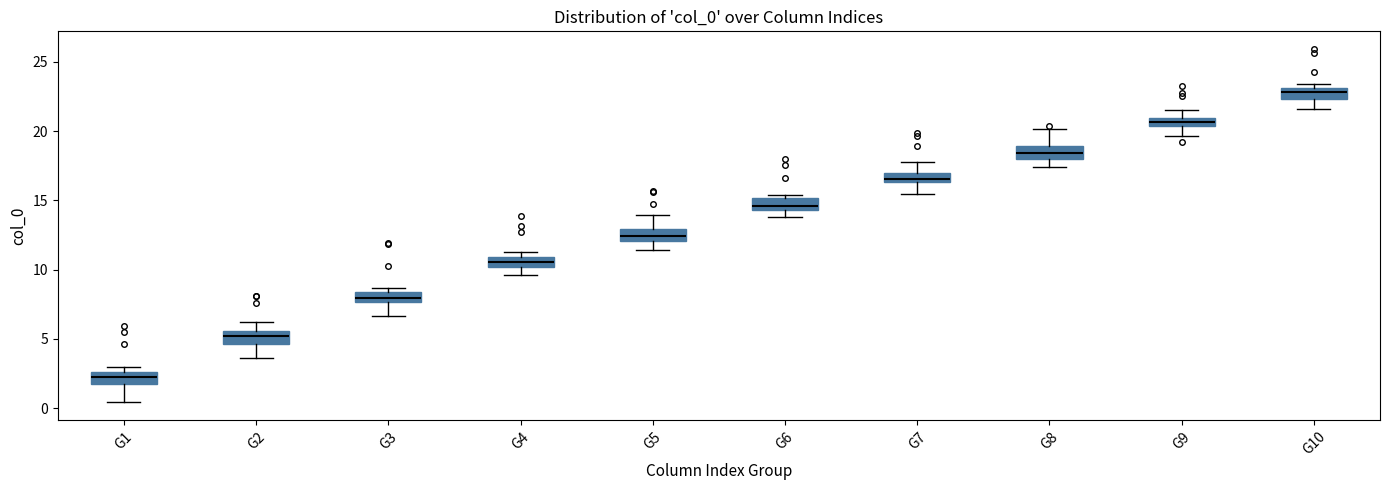

Where does the lower whisker of the box for G9 end on the y-axis? The values are not printed on the chart, so give them approximately, as read against the axis.

19.5